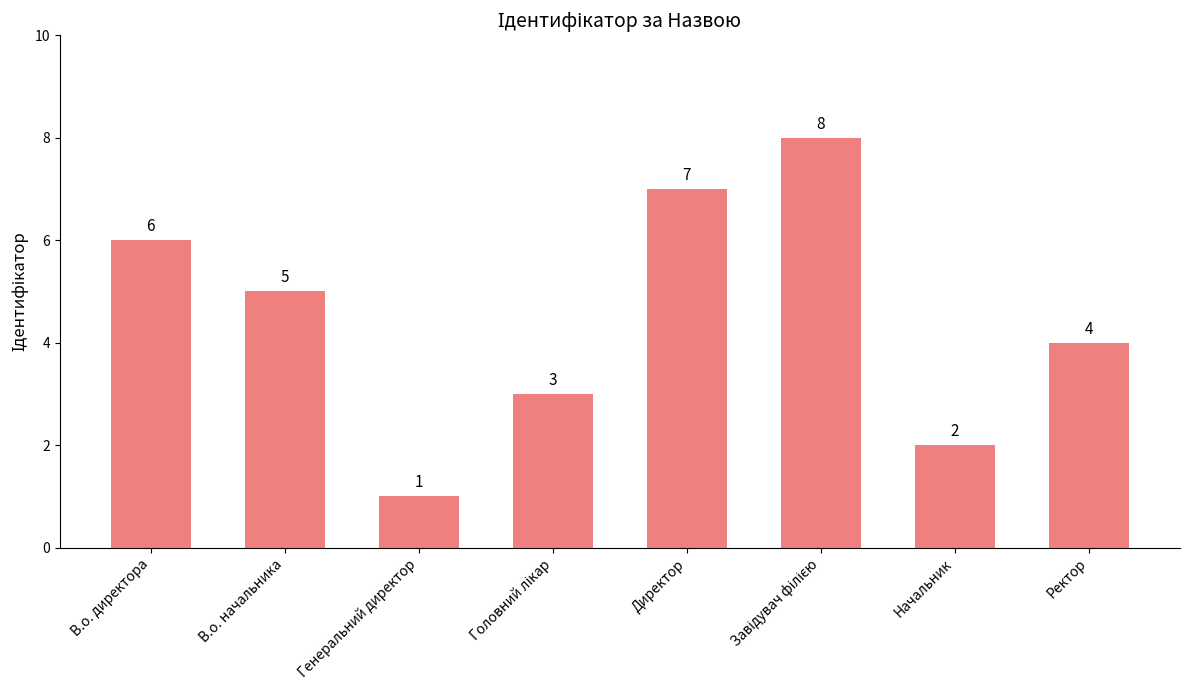

What is the difference between the second highest and minimum values?

6